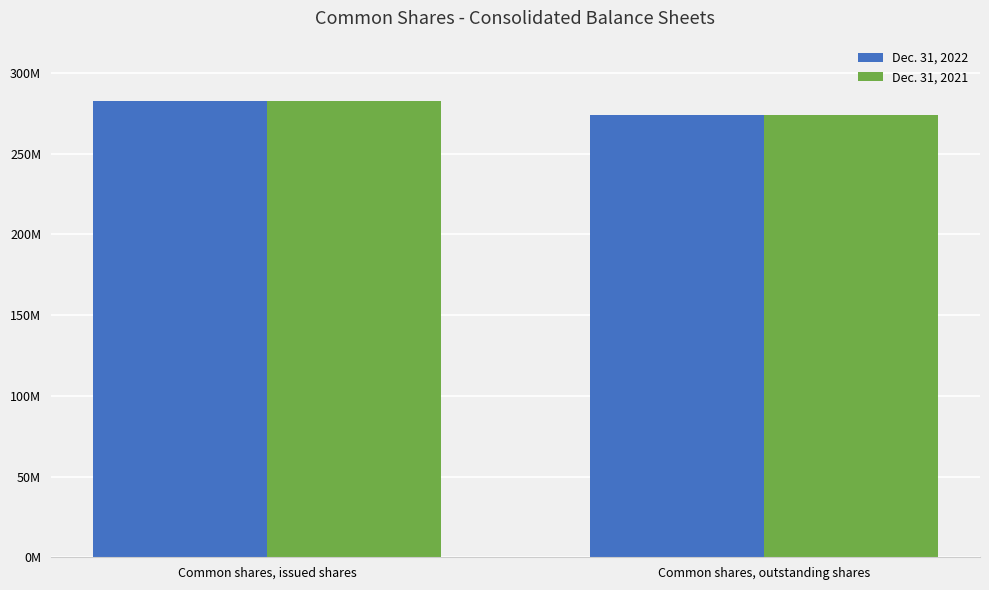

What are all the series names shown in the legend?

Dec. 31, 2022, Dec. 31, 2021